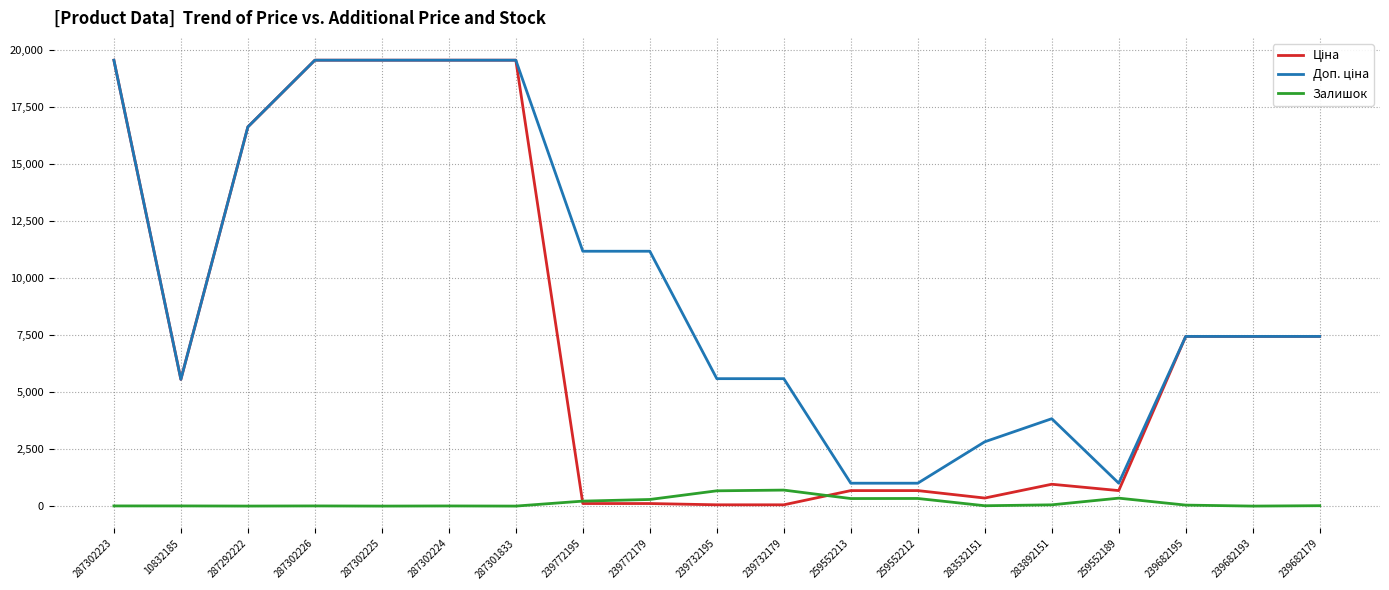

What is the maximum value shown in the chart?

19564.9